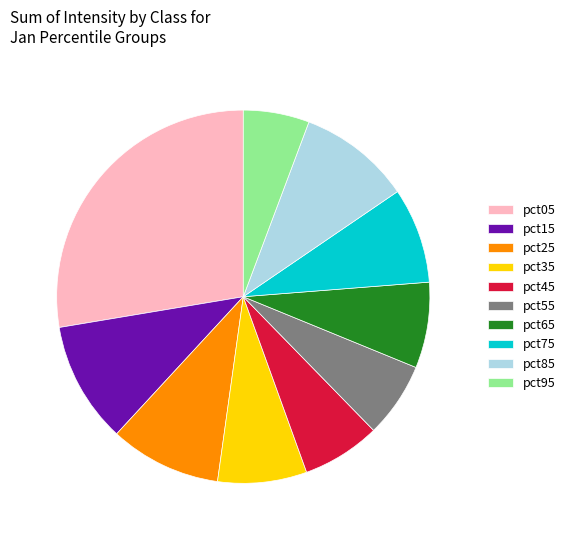

The pct75 slice represents 8% of the pie. True or false?

True